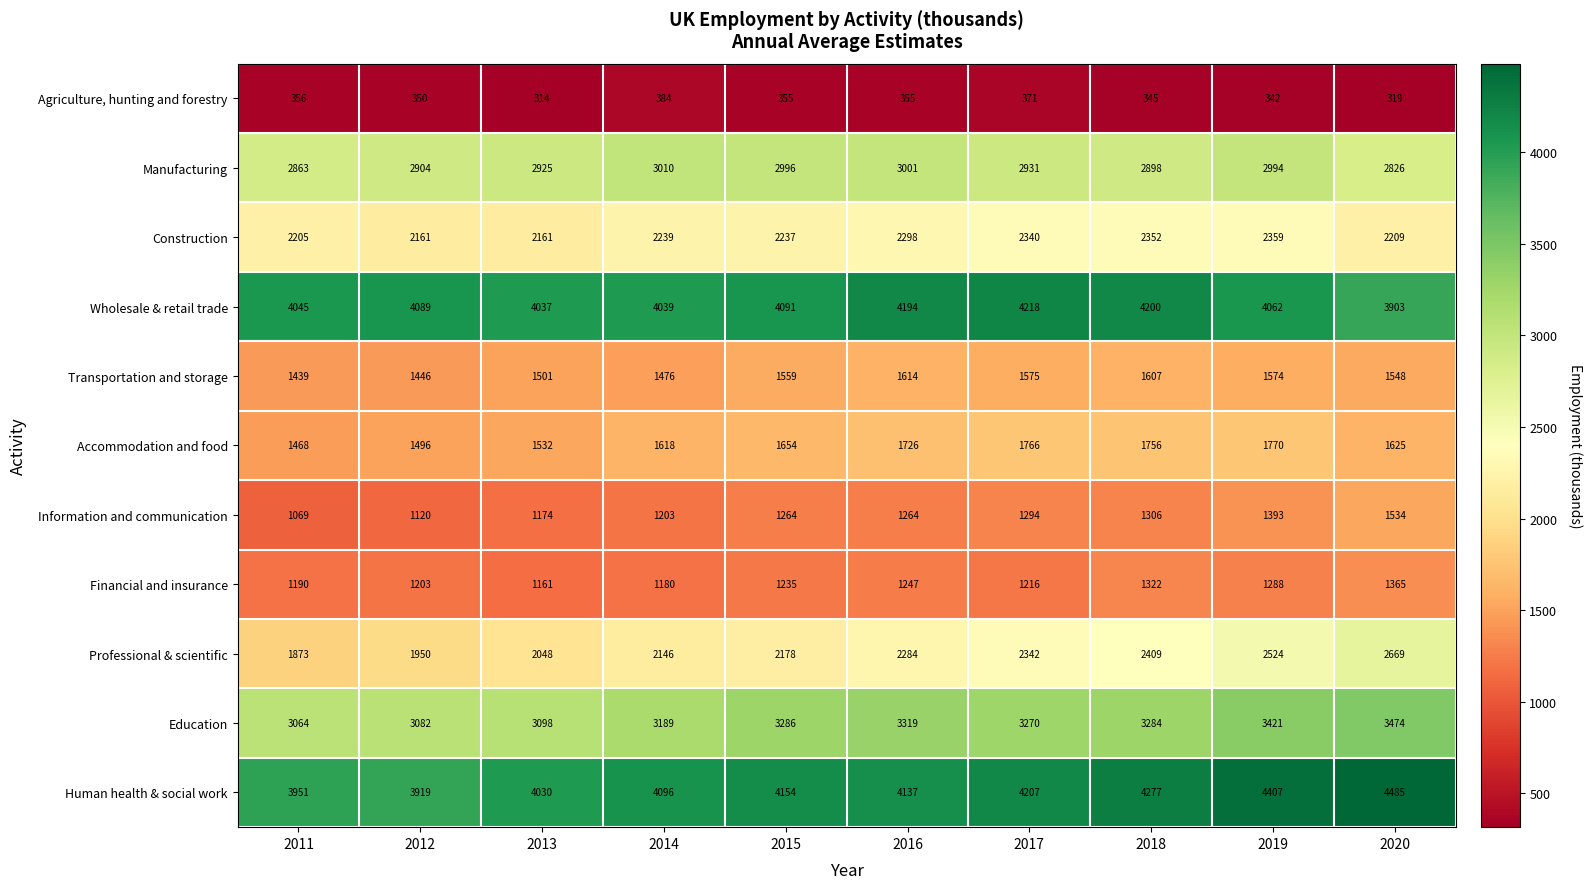

What is the highest value of the Human health & social work series?

4485